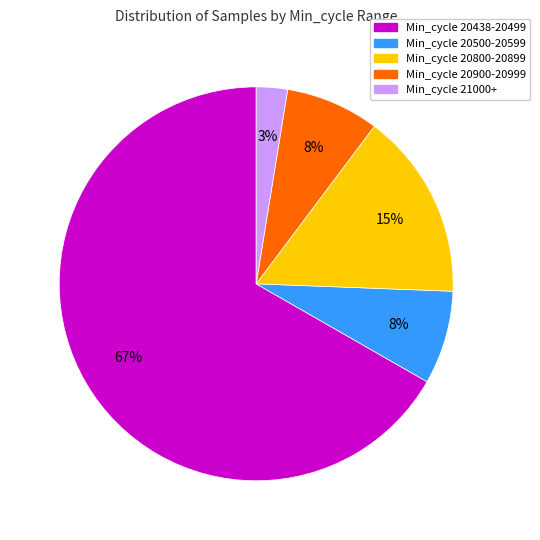

How many segments does this pie chart have?

5